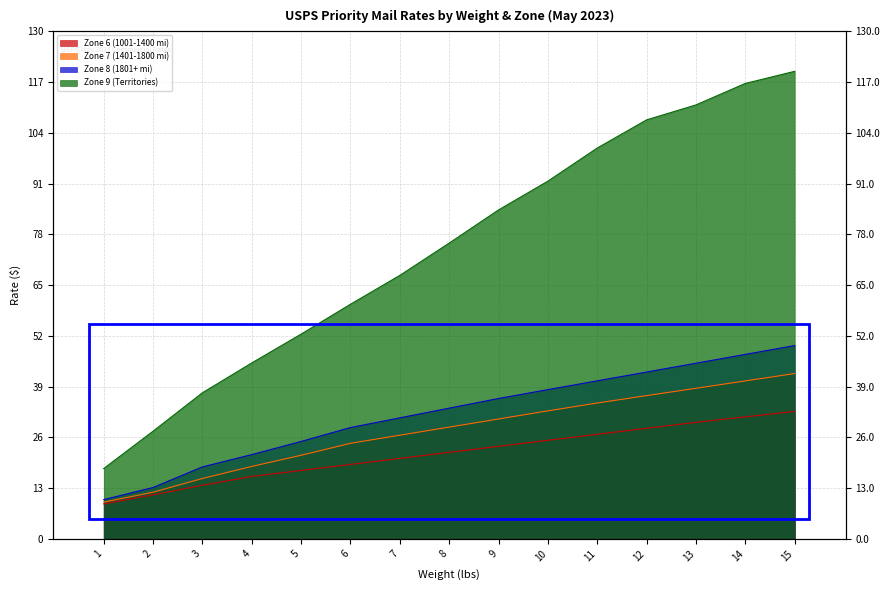

What is the lowest value of the Zone 8 (1801+ mi) series?

10.1